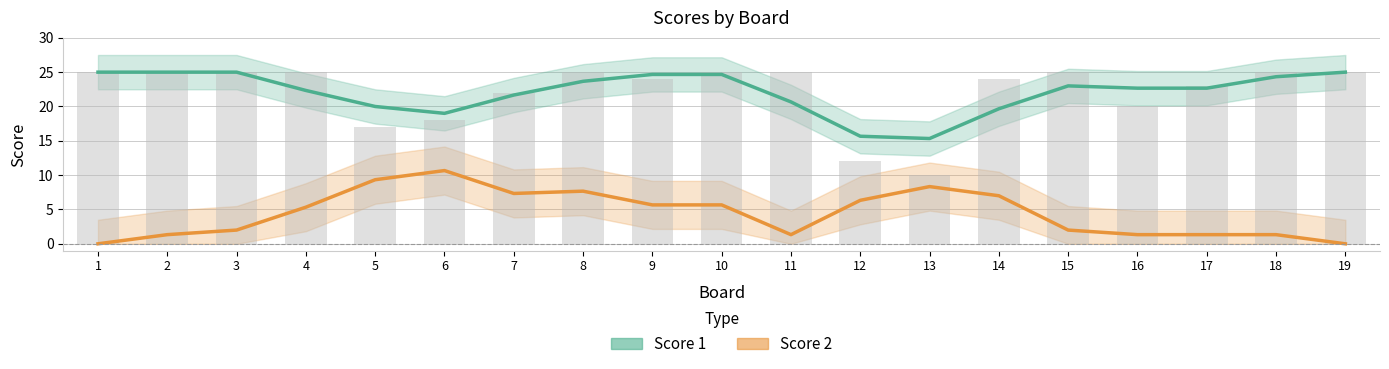

Is it true that Score 1 equals 38.7 at 4?

False